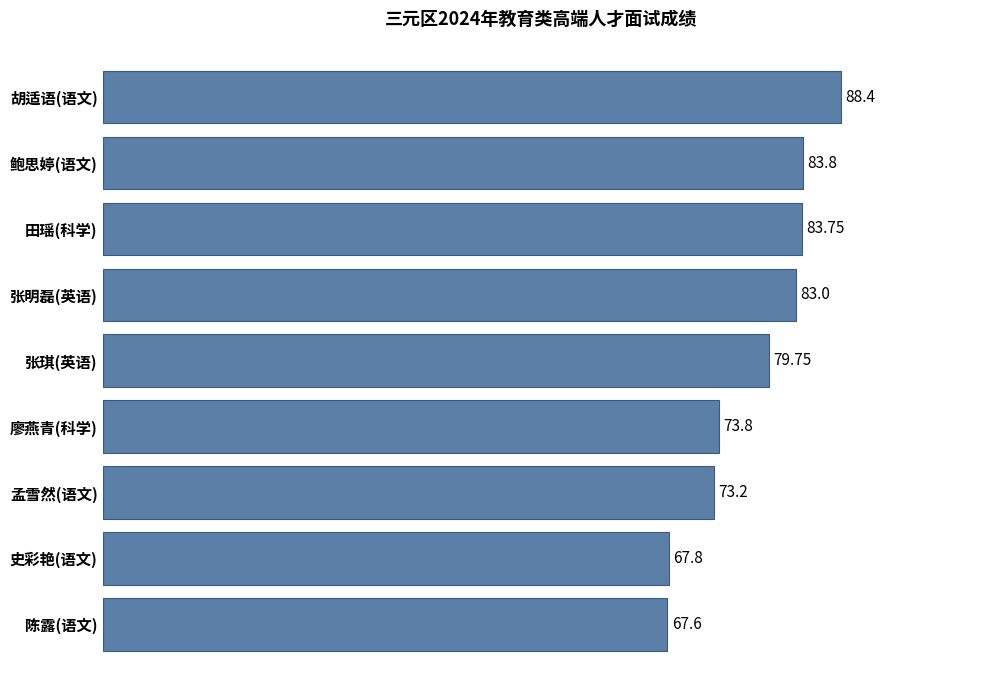

Are the bars grouped side by side (vs. stacked)?

No